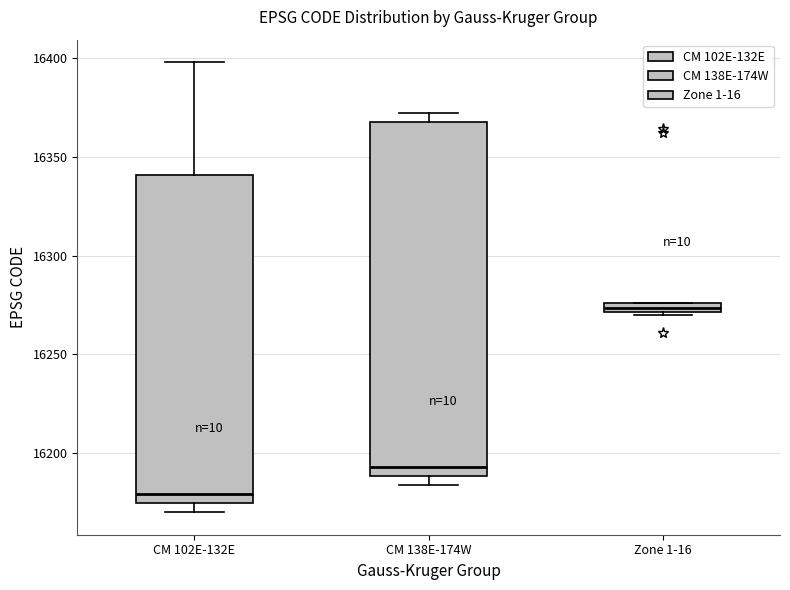

Where is the lower edge of the box for Zone 1-16 on the y-axis? The values are not printed on the chart, so give them approximately, as read against the axis.

16270